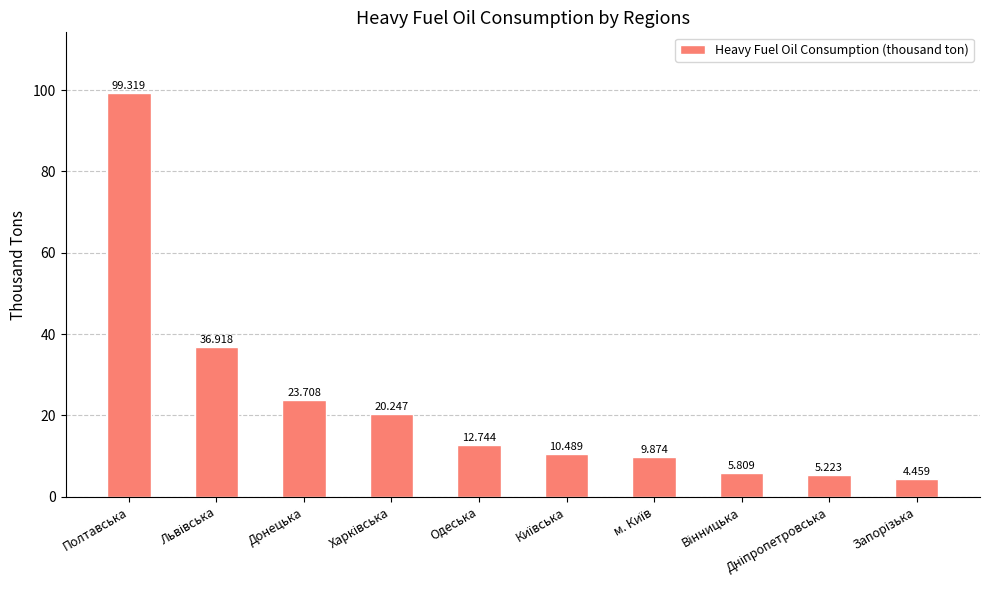

At which category does the chart reach its peak across all series?

Полтавська